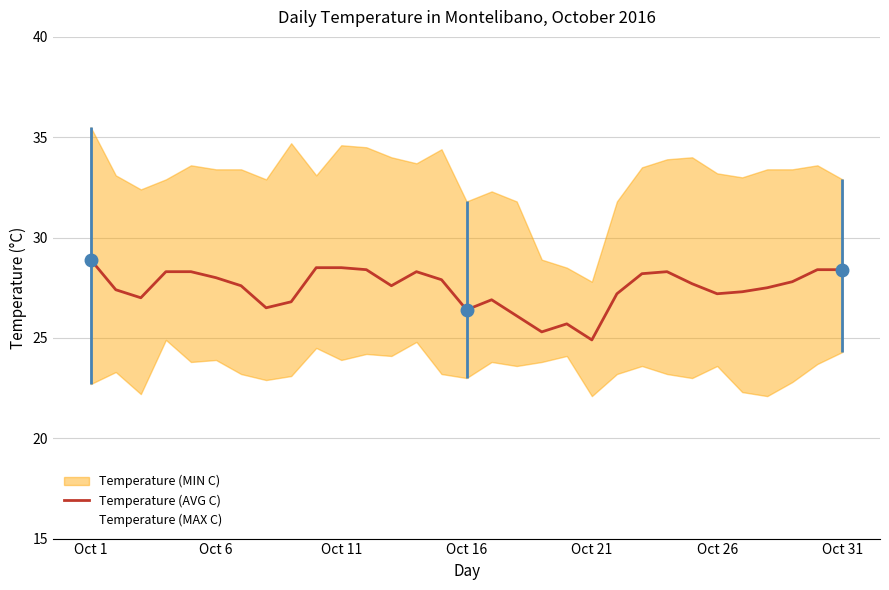

Which category has the highest value across all series?

Oct 1